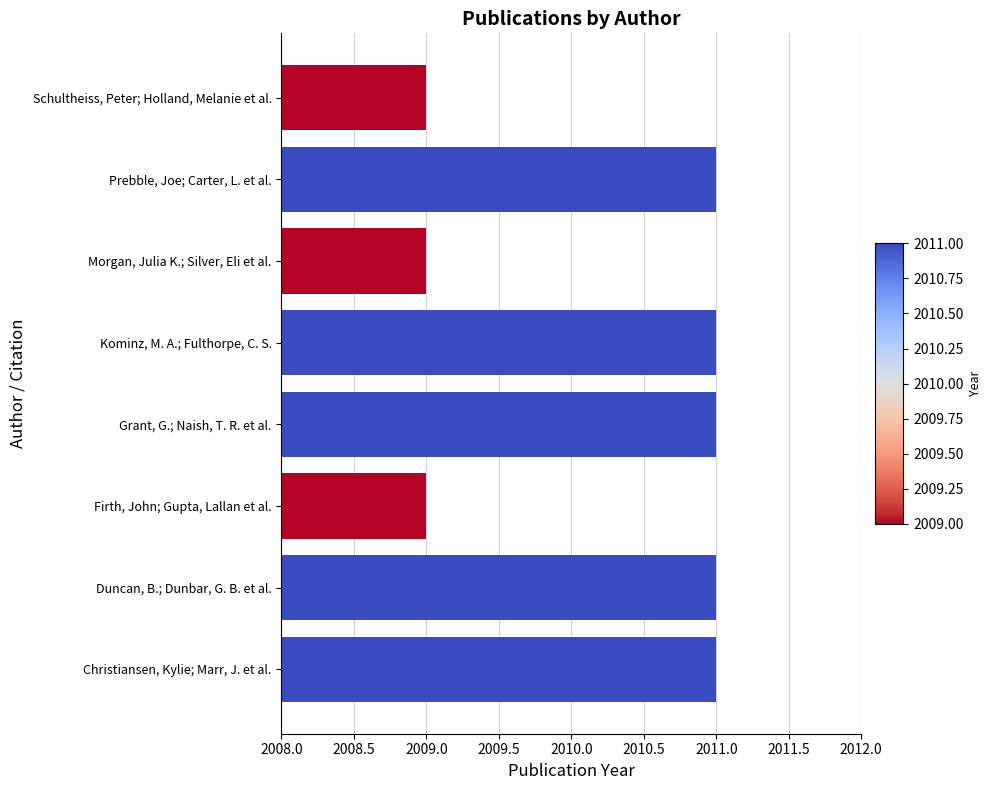

What value does the data have at Schultheiss, Peter; Holland, Melanie et al.?

2009